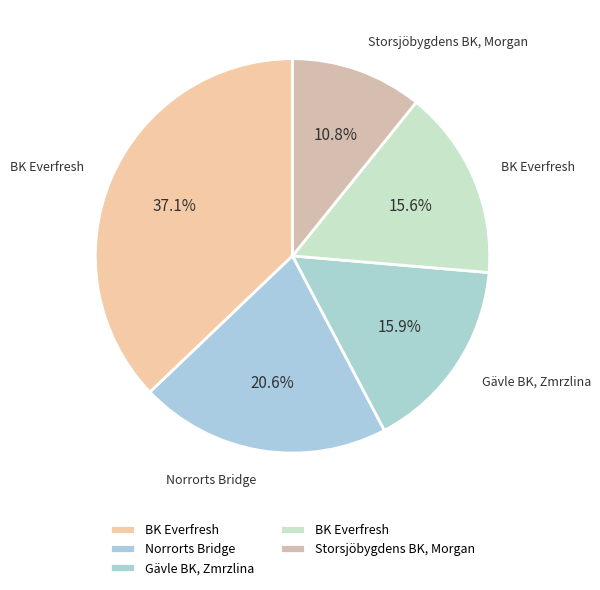

To the nearest percent, what is the difference between the largest and smallest slice percentages?

26%